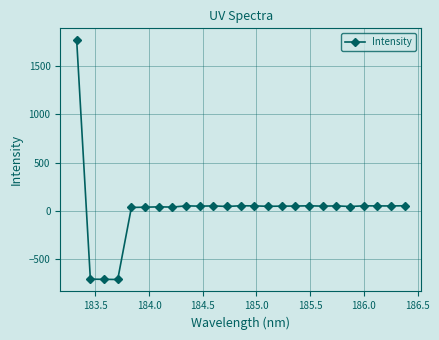

What is the value of the 2nd point from the left?

-704.6